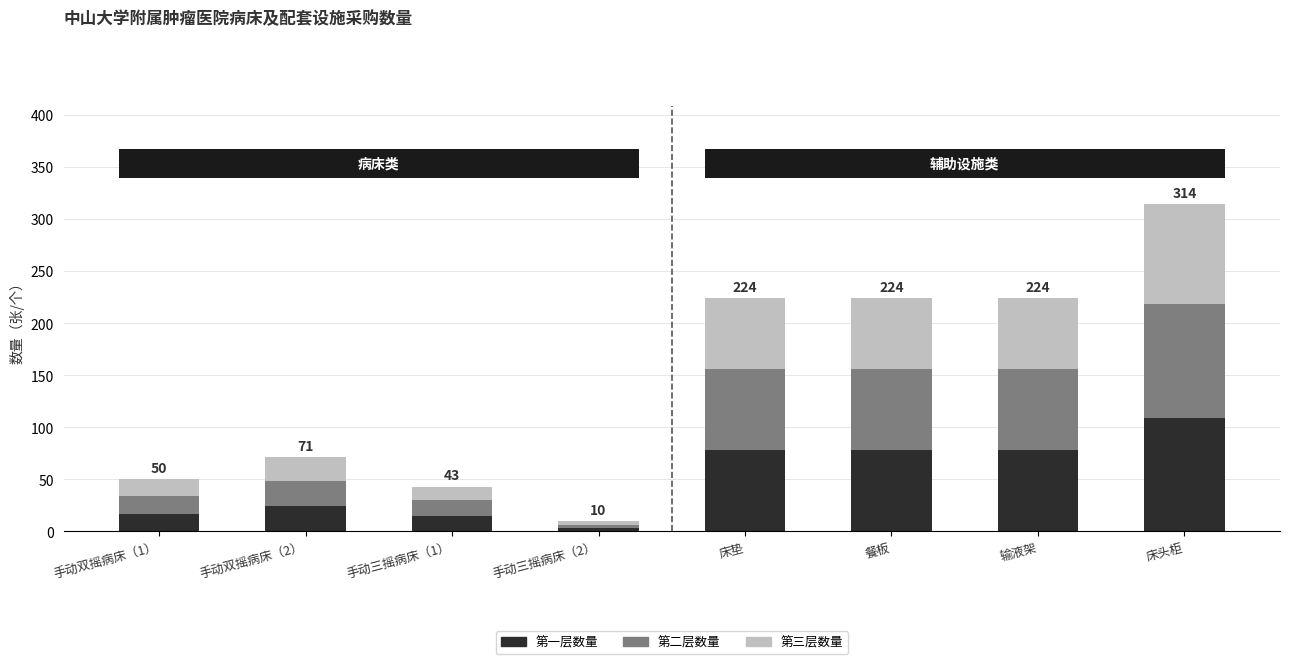

At which label does 第一层数量 reach its minimum?

手动三摇病床（2）